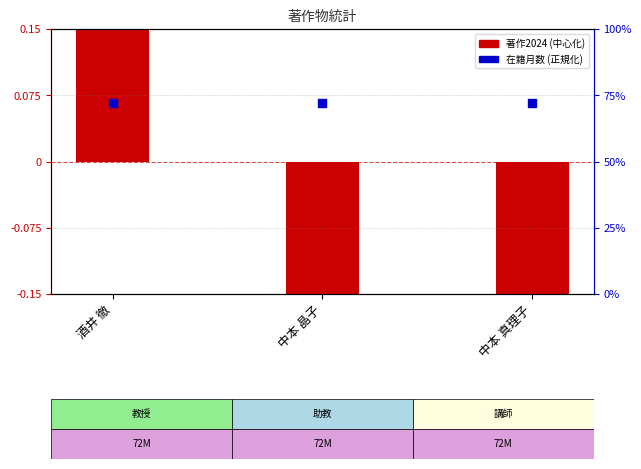

At which category is the sum across all series the highest?

酒井 徹